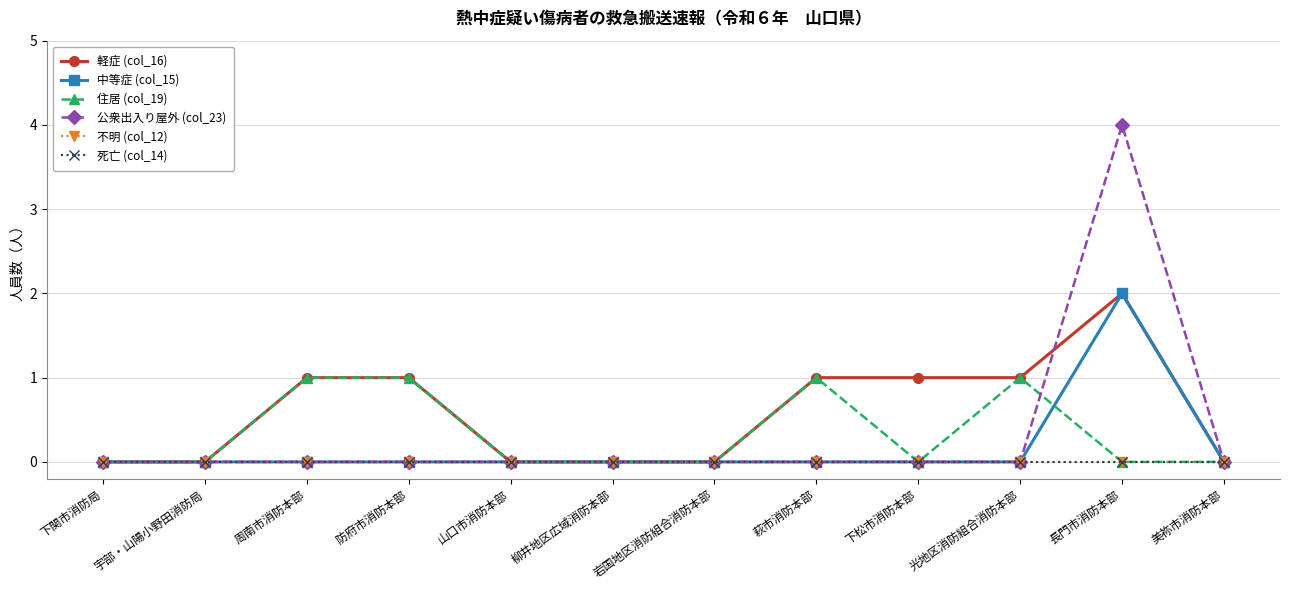

Which series has the largest total across all categories?

軽症 (col_16)